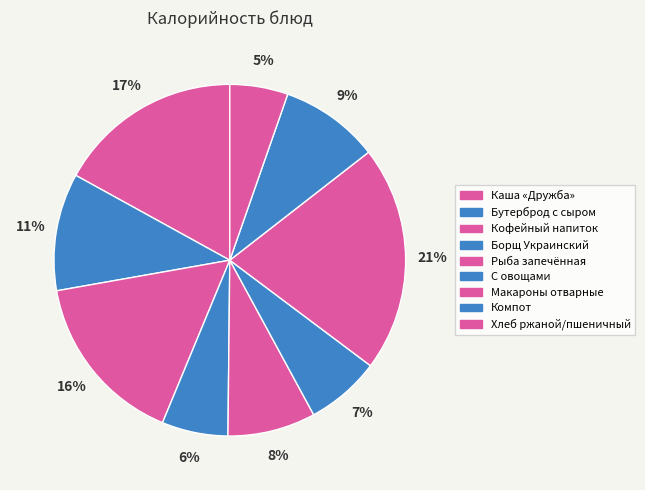

Count the number of slices in the pie.

9